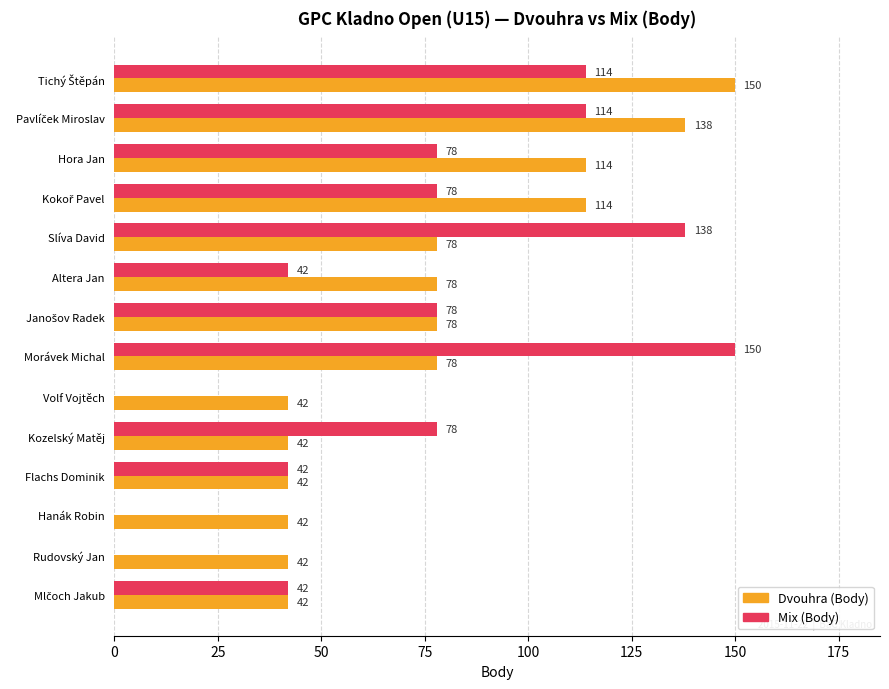

Is the value of Dvouhra (Body) at Morávek Michal greater than the value of Mix (Body) at Rudovský Jan?

Yes